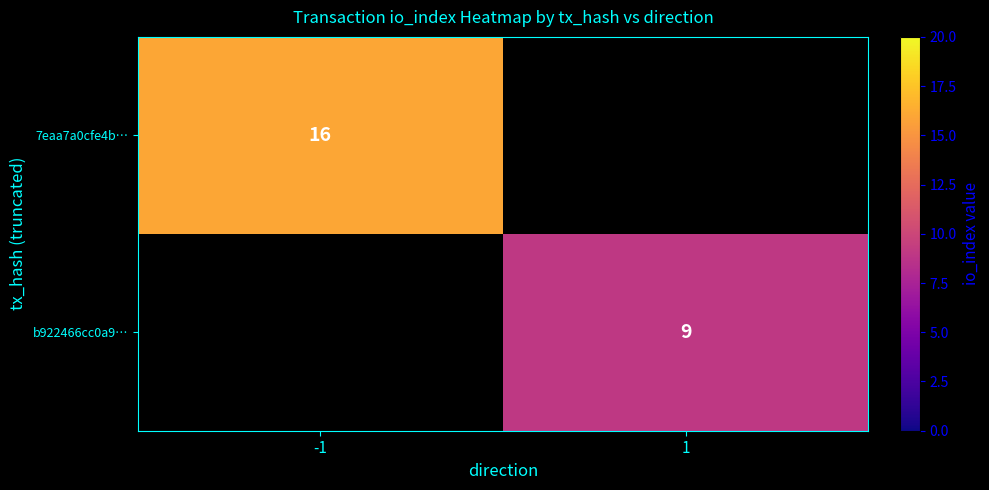

The 7eaa7a0cfe4b… series shows 16 at -1. True or false?

True